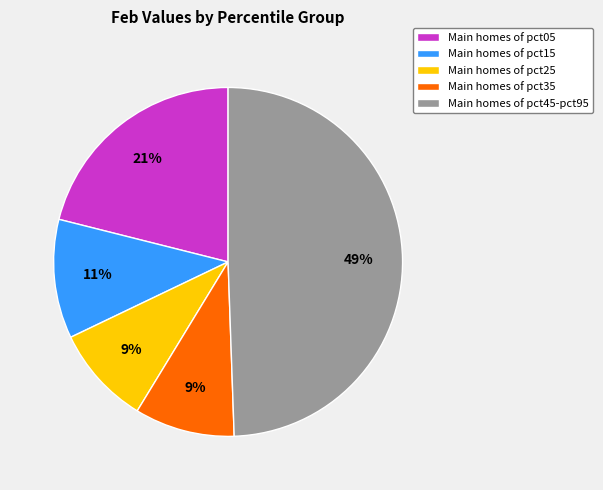

Approximately how many times larger is the value at Main homes of pct35 compared to Main homes of pct15?

0.8